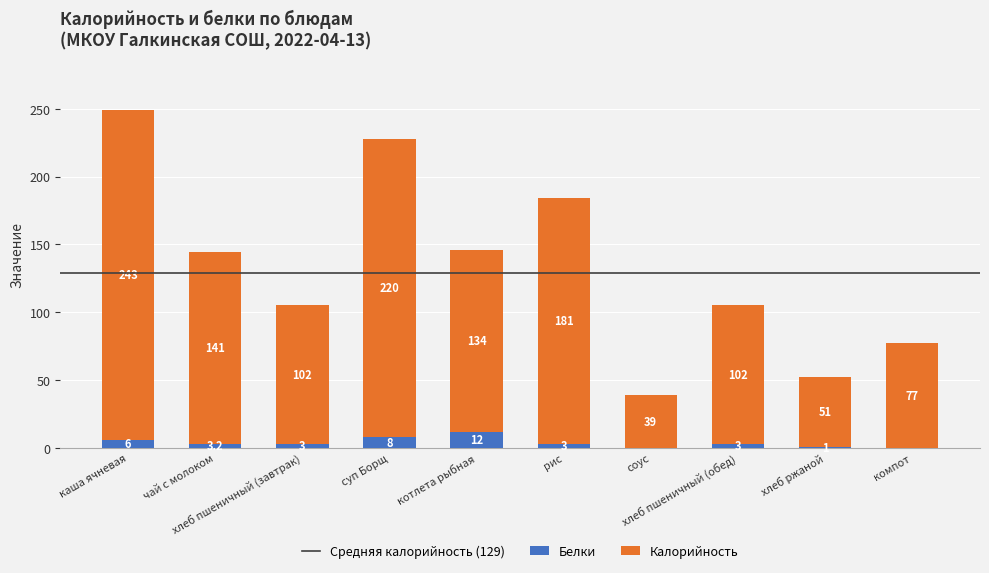

What is the highest value of the Белки series?

12.0